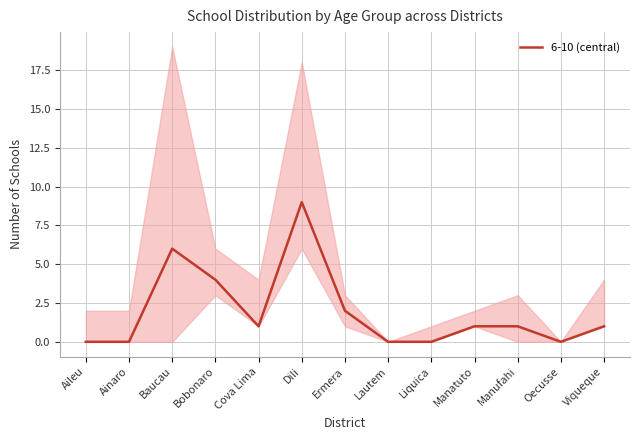

How many series are shown in this chart?

1